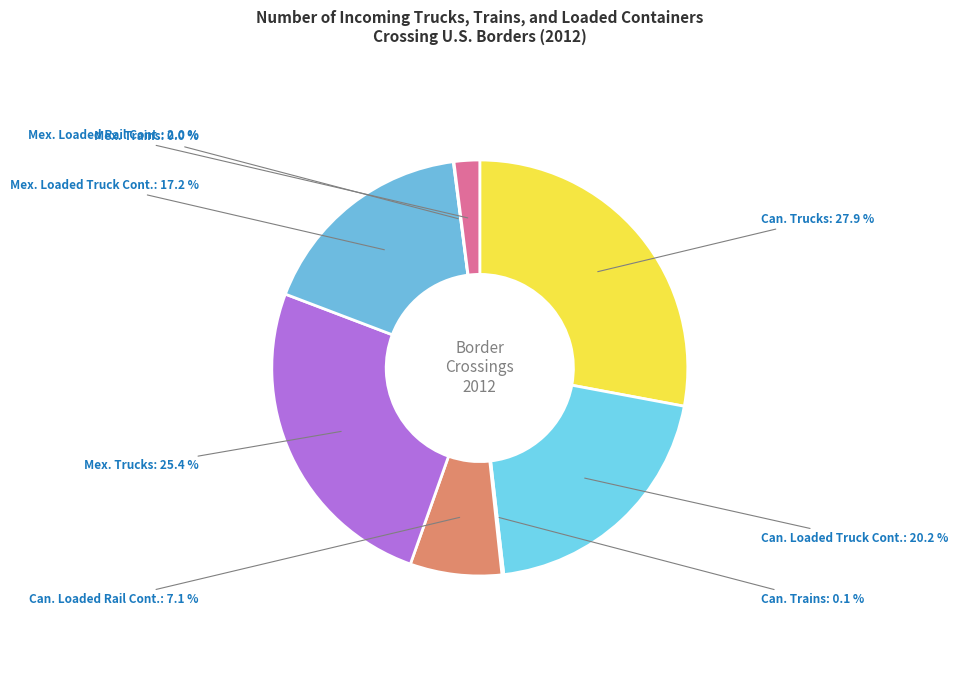

Is there any slice that represents more than half of the pie?

No